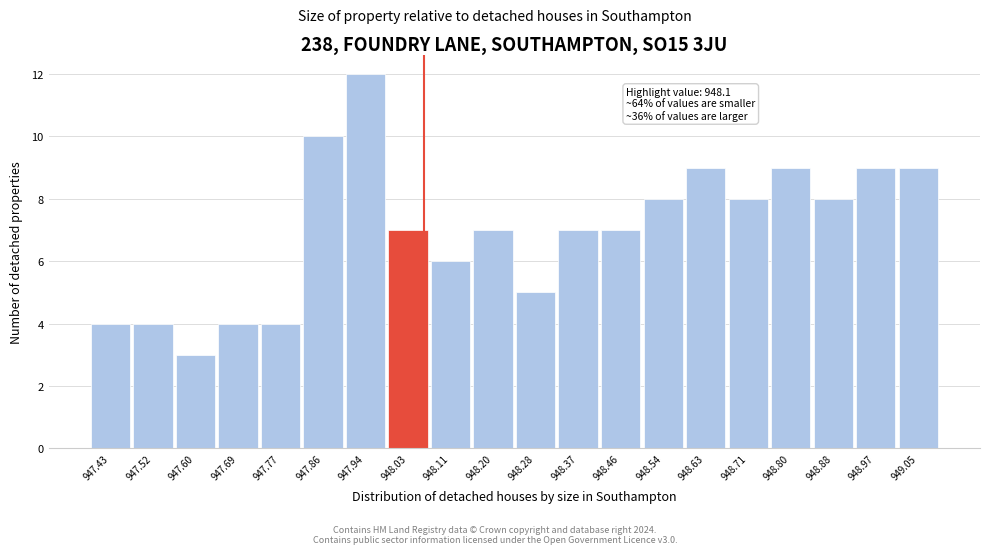

Reading left to right, transcribe all the data shown in this chart.

947.43=4	947.52=4	947.60=3	947.69=4	947.77=4	947.86=10	947.94=12	948.03=7	948.11=6	948.20=7	948.28=5	948.37=7	948.46=7	948.54=8	948.63=9	948.71=8	948.80=9	948.88=8	948.97=9	949.05=9